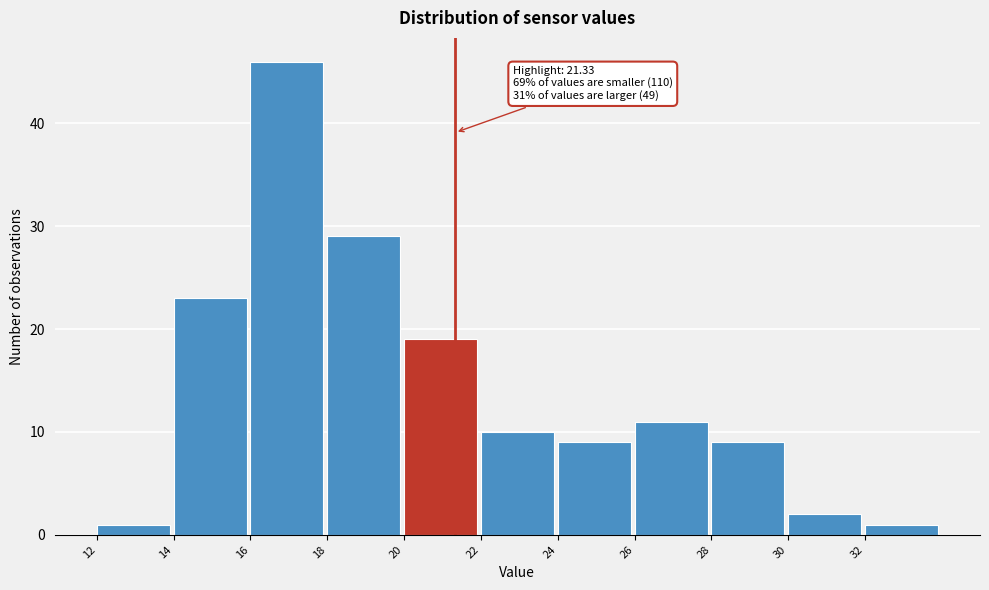

Which range on the x-axis has the tallest bar?

16 to 18